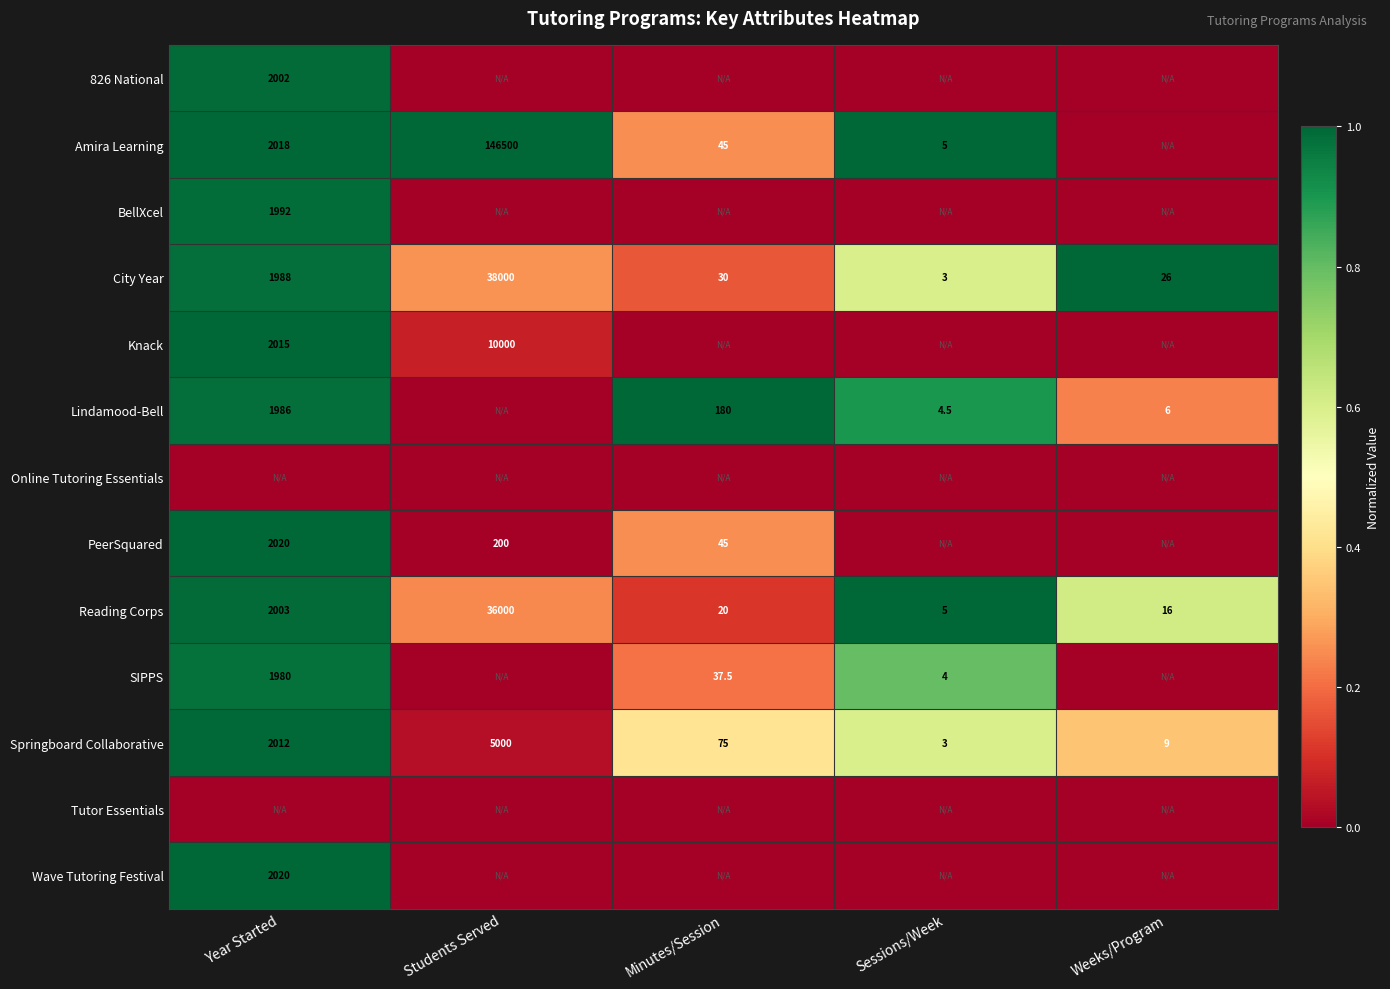

Is the value of Springboard Collaborative at Sessions/Week greater than the value of City Year at Students Served?

No